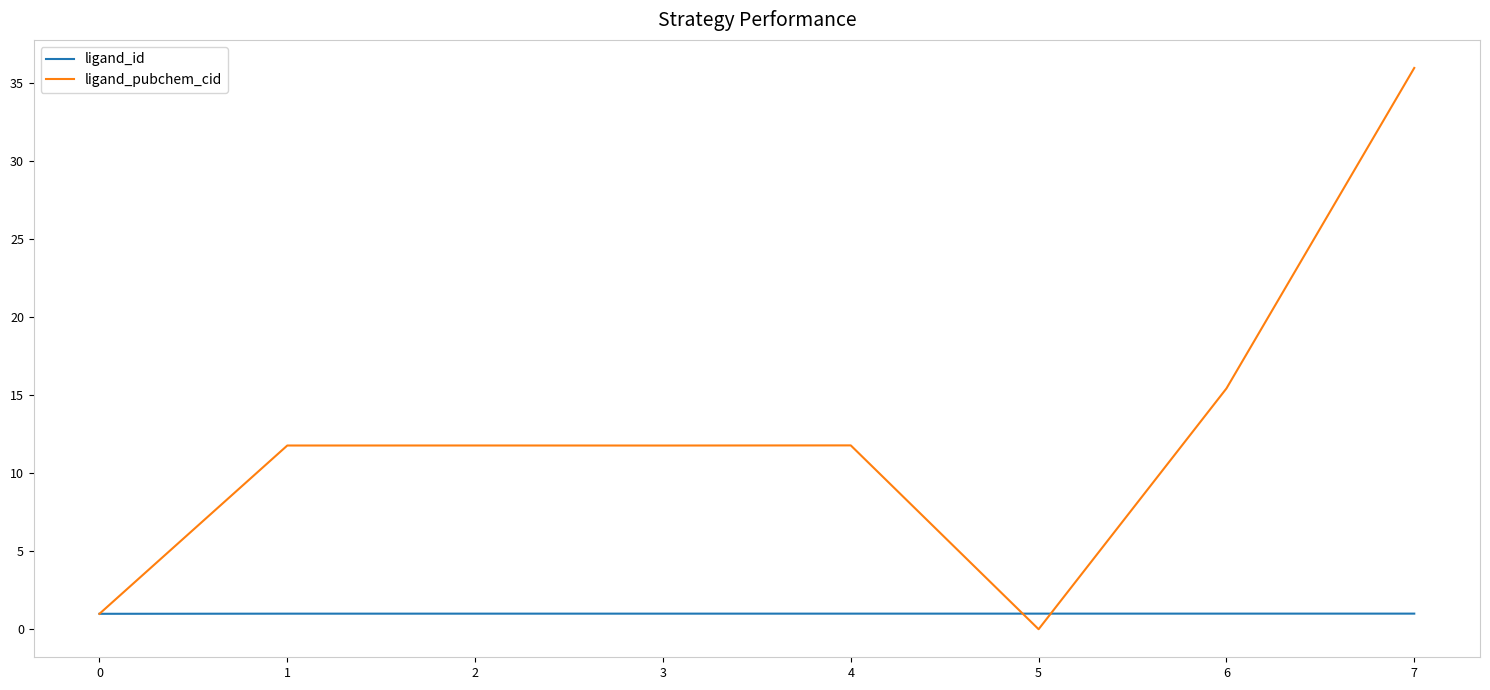

At which category is the sum across all series the highest?

7